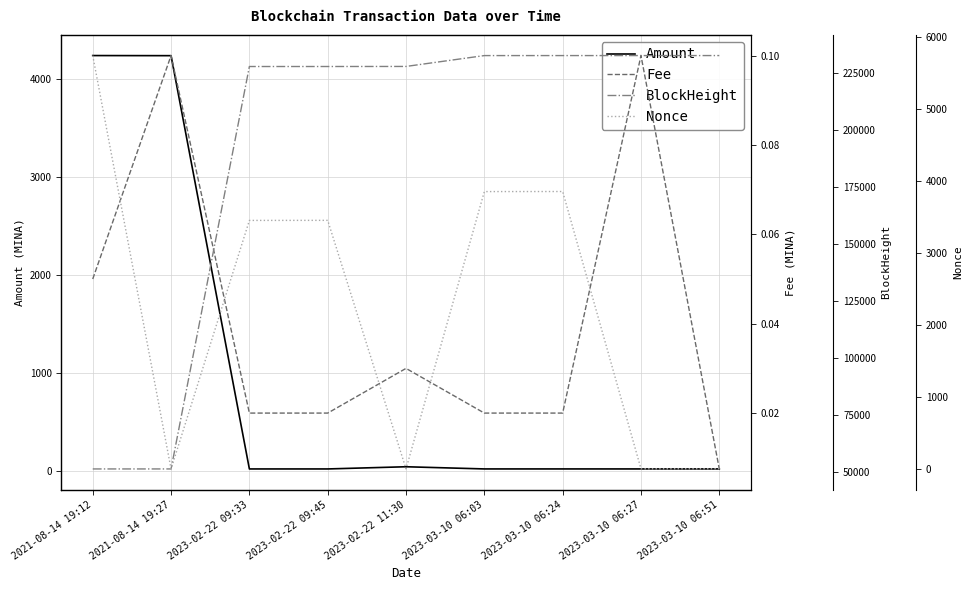

Which category has the lowest value in the Nonce series?

2021-08-14 19:27